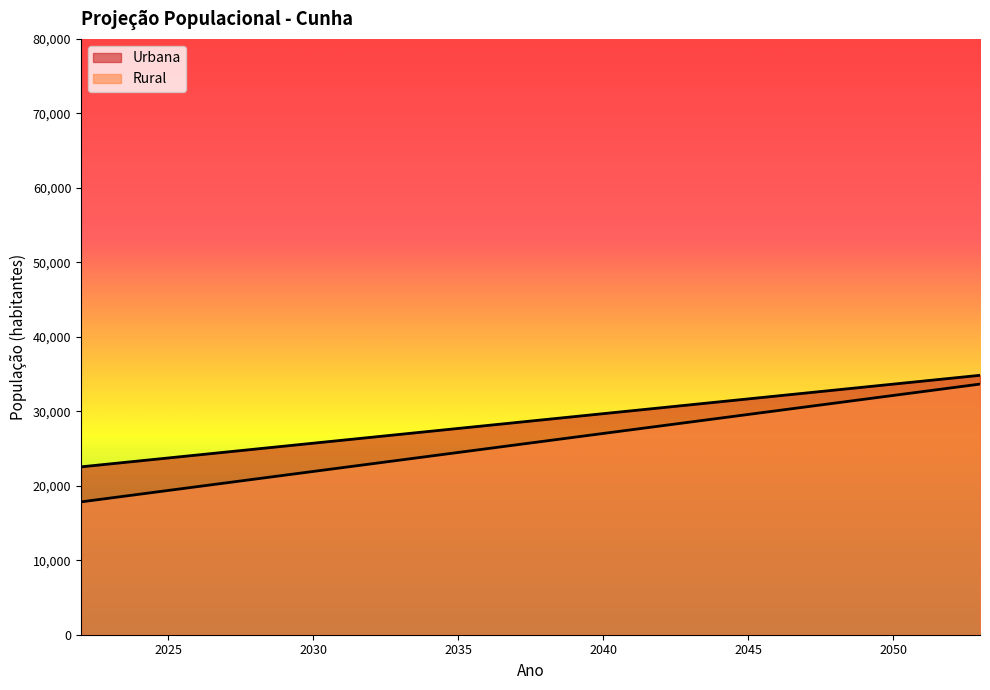

What is the value of the Urbana point at the 12th from the left?

26900.5